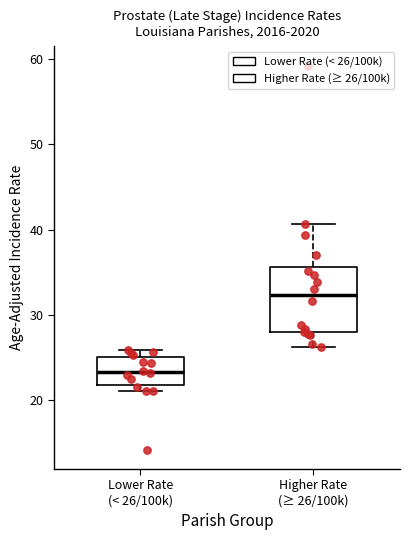

Which box is the tallest, from its lower edge to its upper edge?

Higher Rate (≥ 26/100k)